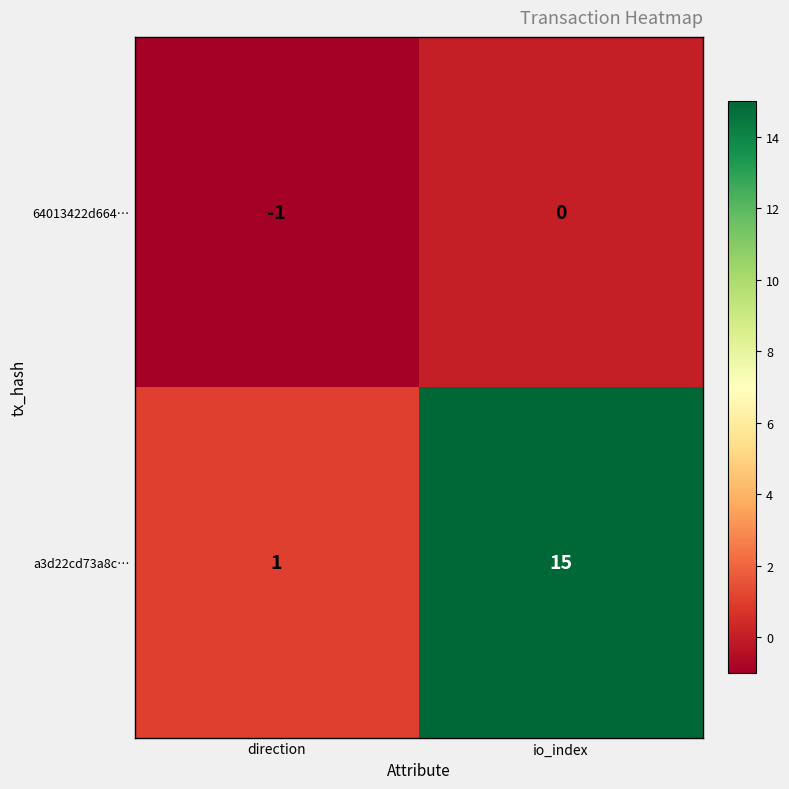

Rank the series at direction from highest to lowest value.

a3d22cd73a8c…, 64013422d664…